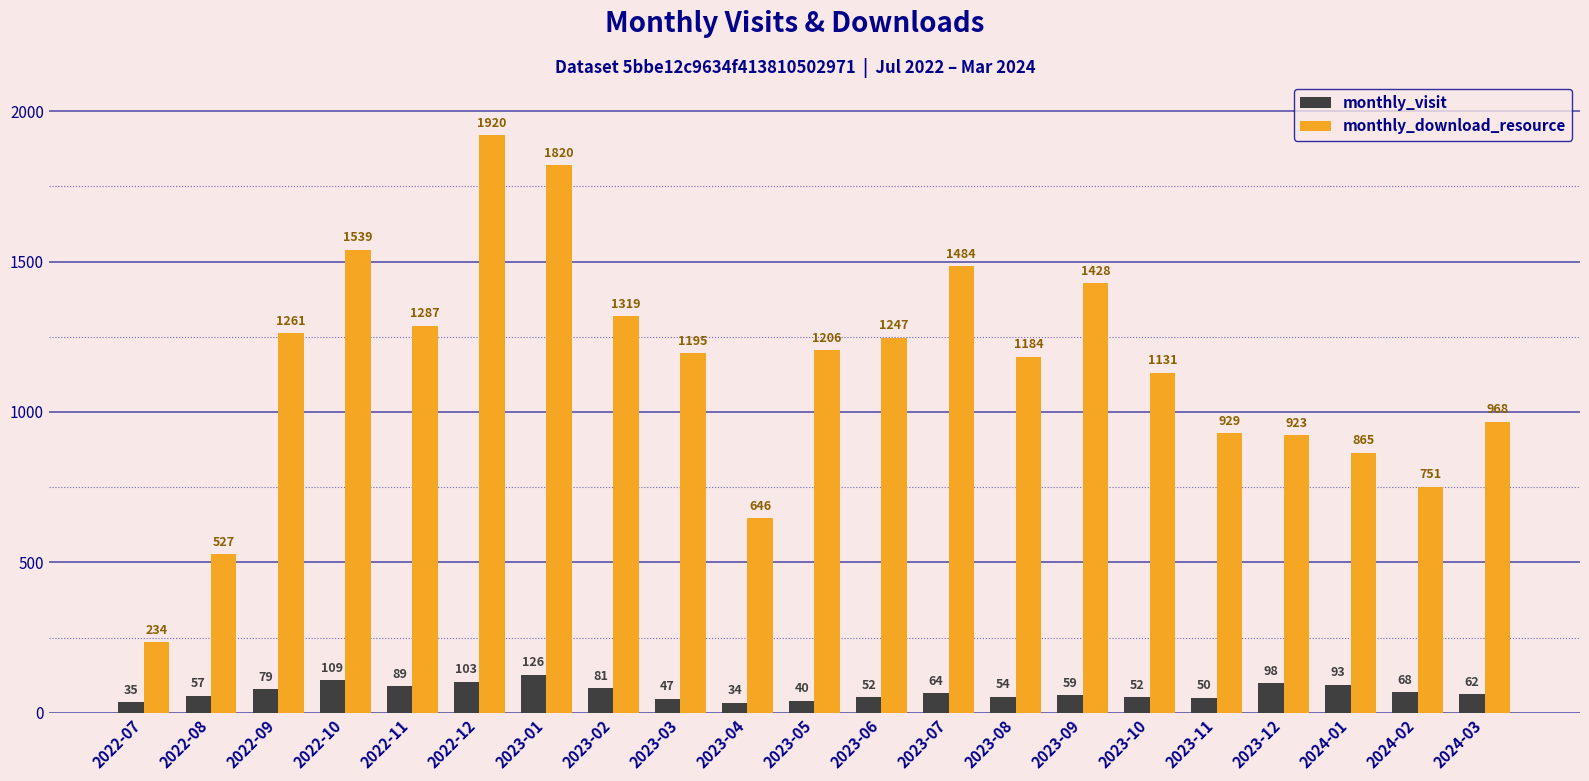

The monthly_visit series shows 98 at 2023-12. True or false?

True